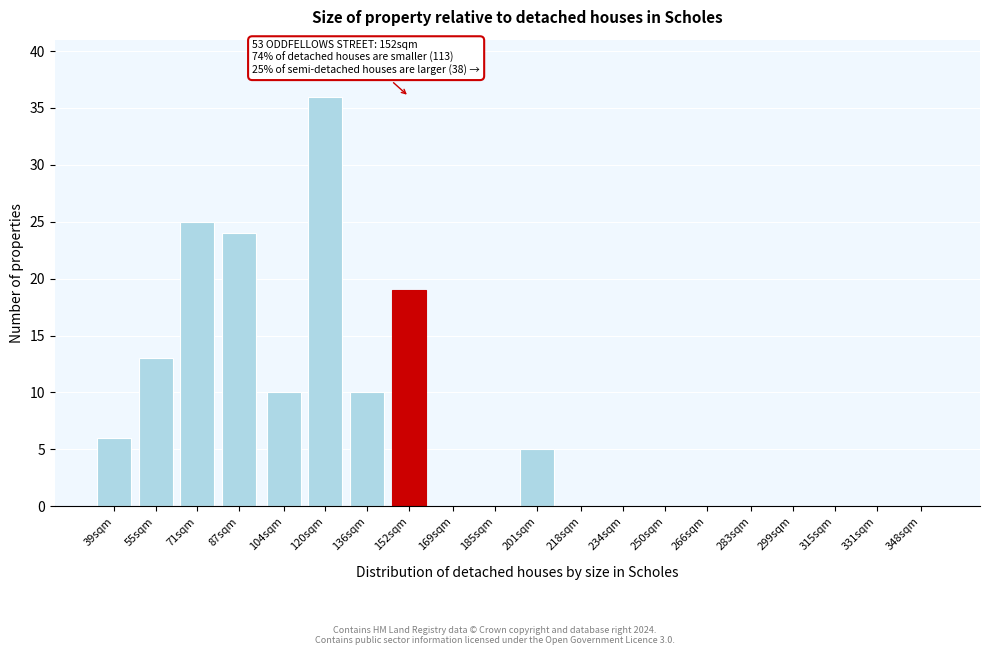

Reading left to right, transcribe all the data shown in this chart.

39sqm=6	55sqm=13	71sqm=25	87sqm=24	104sqm=10	120sqm=36	136sqm=10	152sqm=19	169sqm=0	185sqm=0	201sqm=5	218sqm=0	234sqm=0	250sqm=0	266sqm=0	283sqm=0	299sqm=0	315sqm=0	331sqm=0	348sqm=0